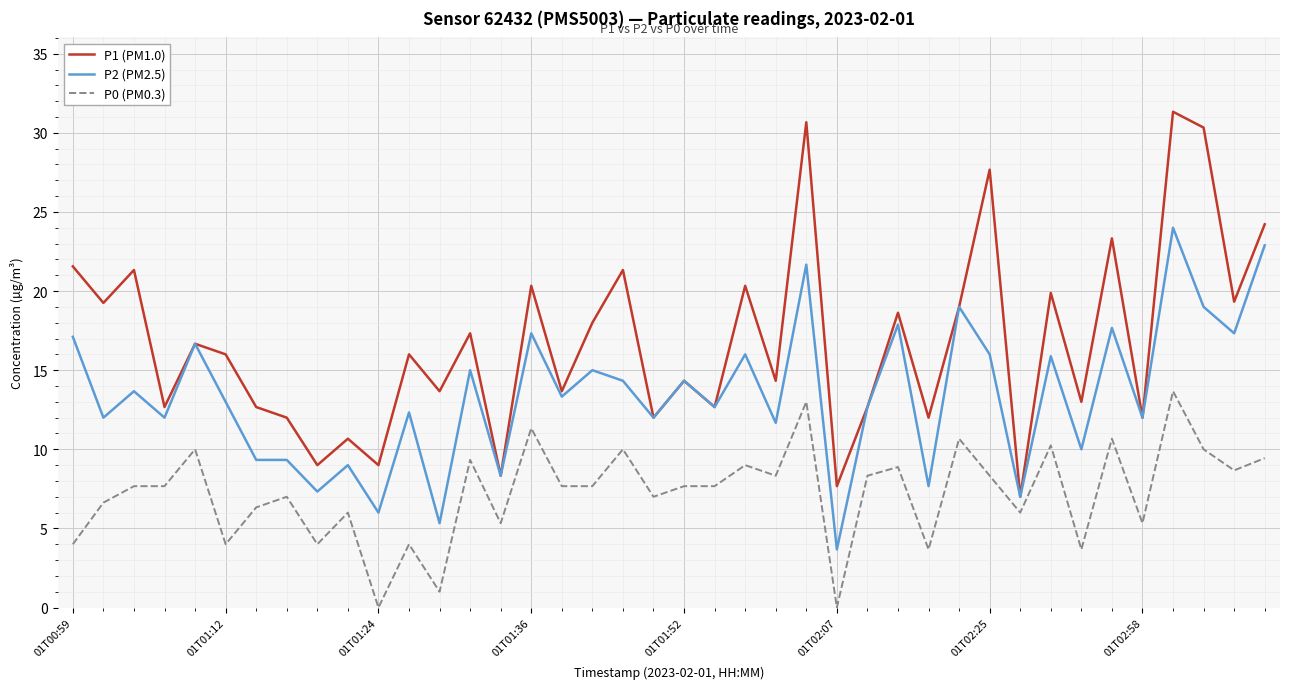

True or false: P0 (PM0.3) and P1 (PM1.0) intersect in this chart.

False